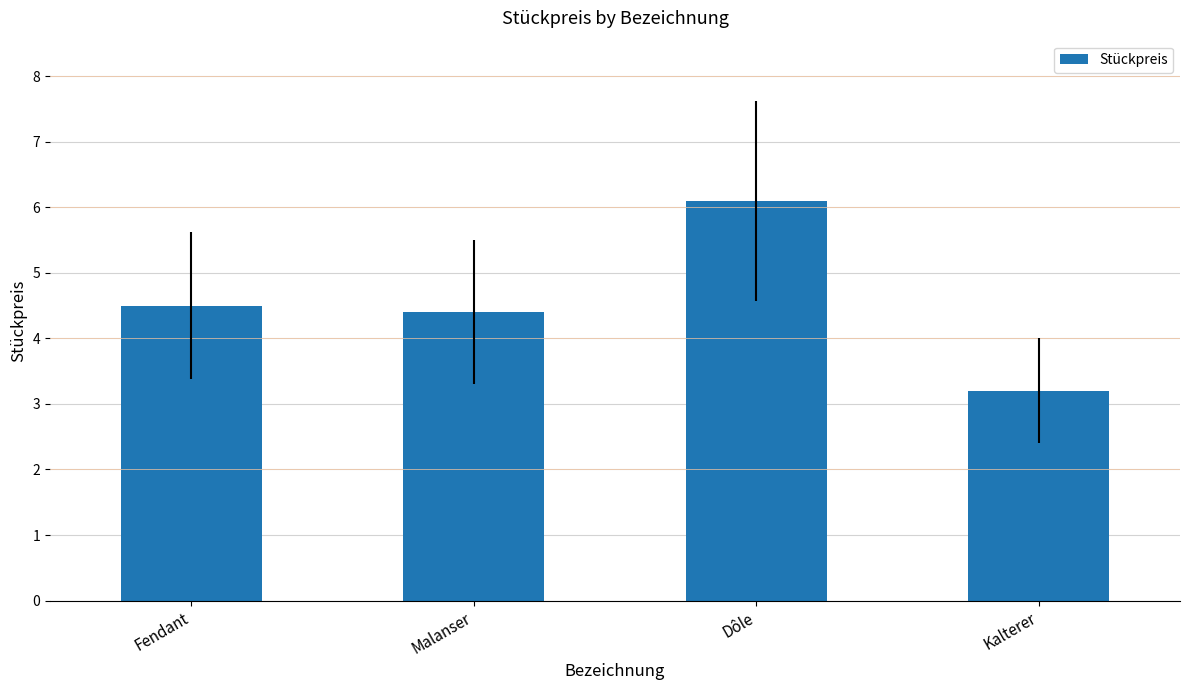

What is the difference between the maximum and minimum values?

2.9